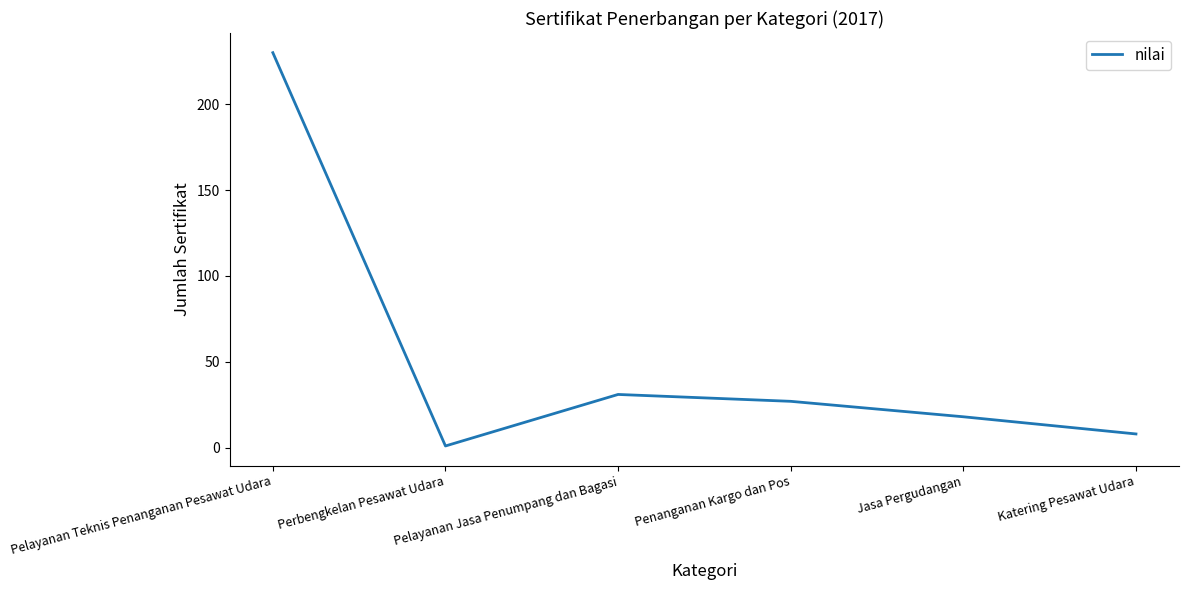

What is the difference between the maximum and minimum values?

229